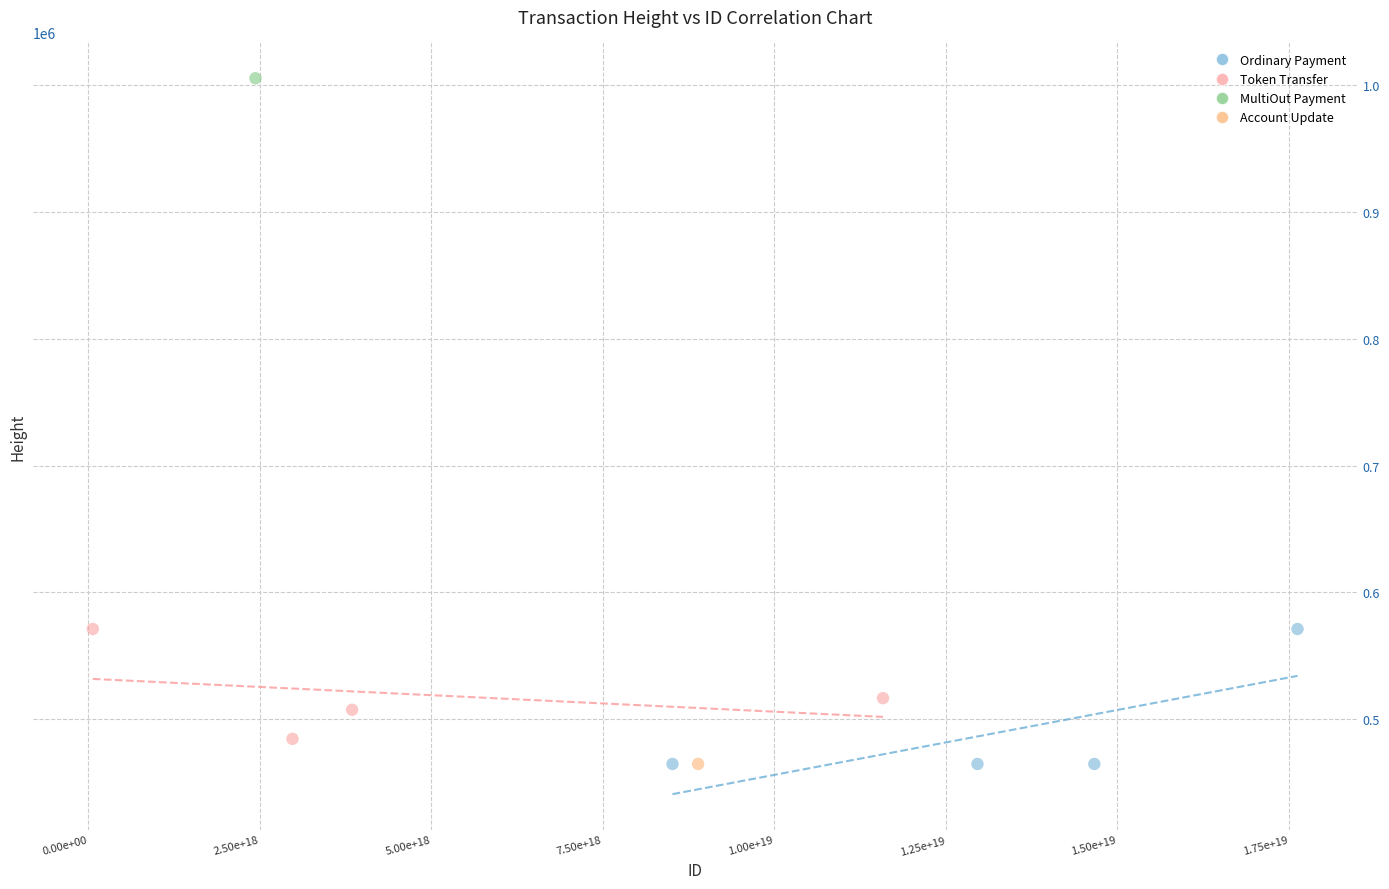

What are all the series names shown in the legend?

Ordinary Payment, Token Transfer, MultiOut Payment, Account Update